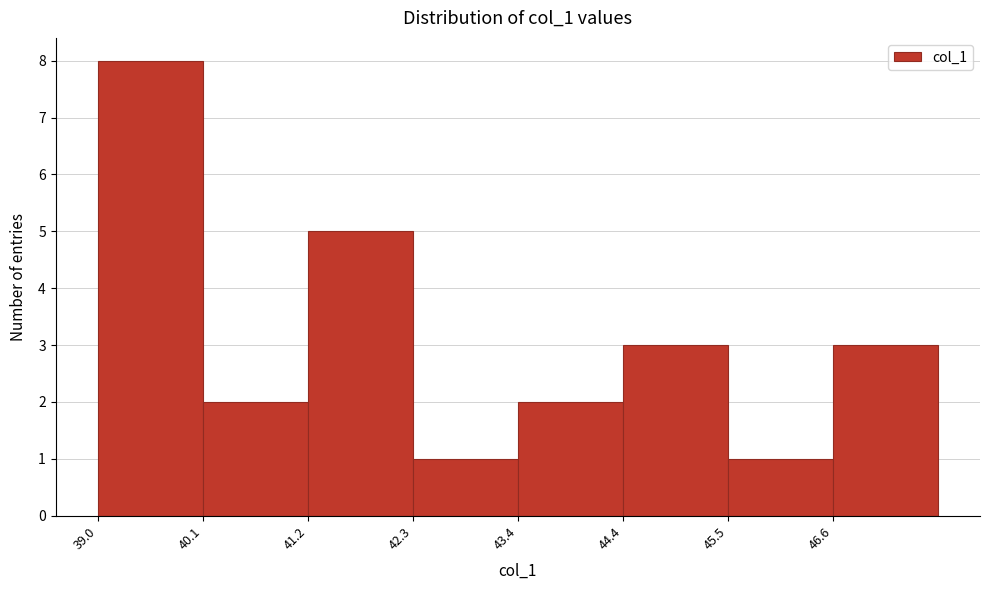

How tall is the bar that spans 43.4 to 44.4 on the x-axis? Neither the bar edges nor the heights are printed on the chart, so give them approximately, as read against the axes.

2